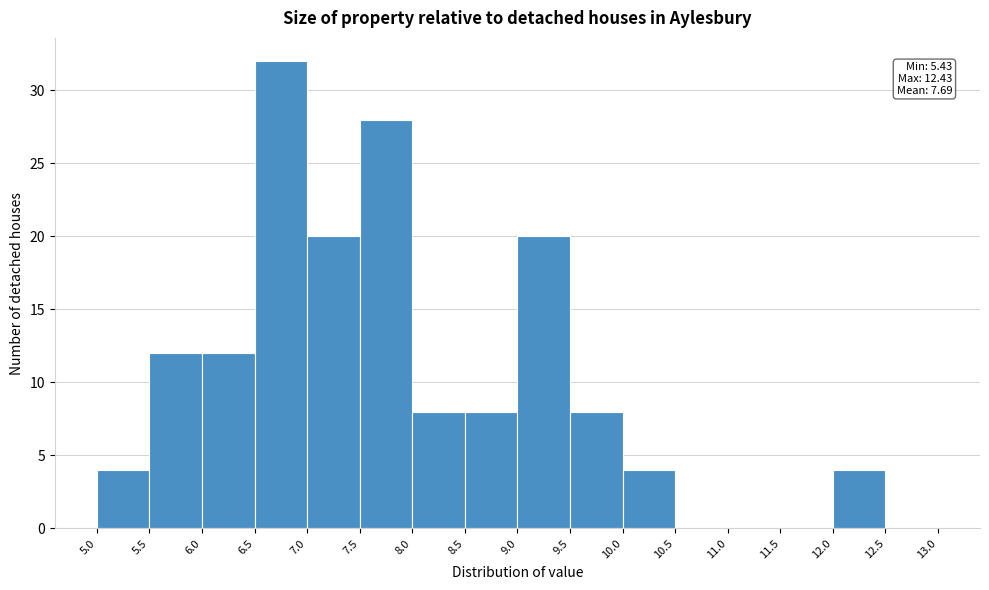

Which range on the x-axis has the tallest bar?

6.5 to 7.0